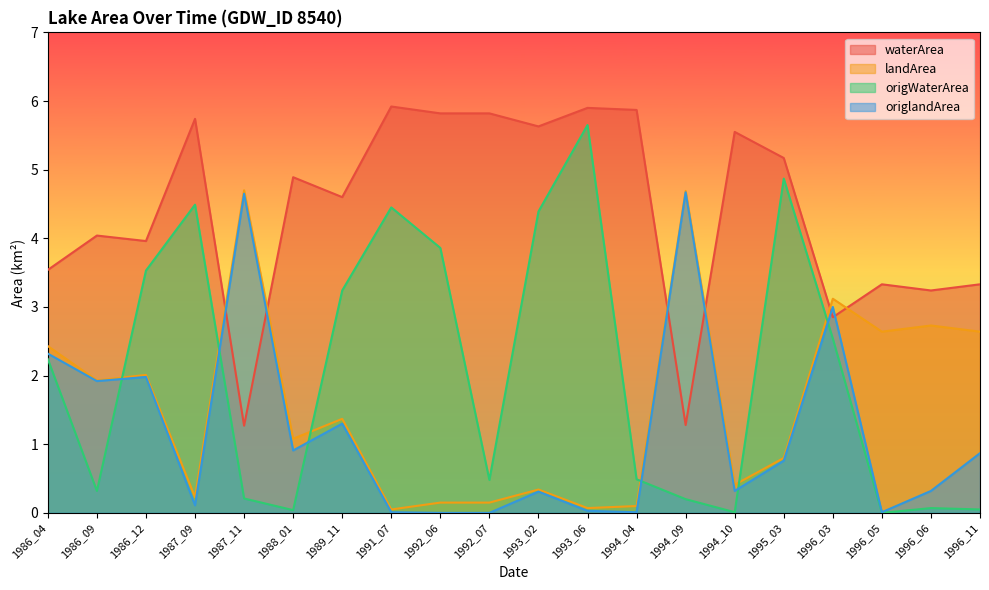

List the series in order of their peak value, lowest first.

origlandArea, landArea, origWaterArea, waterArea